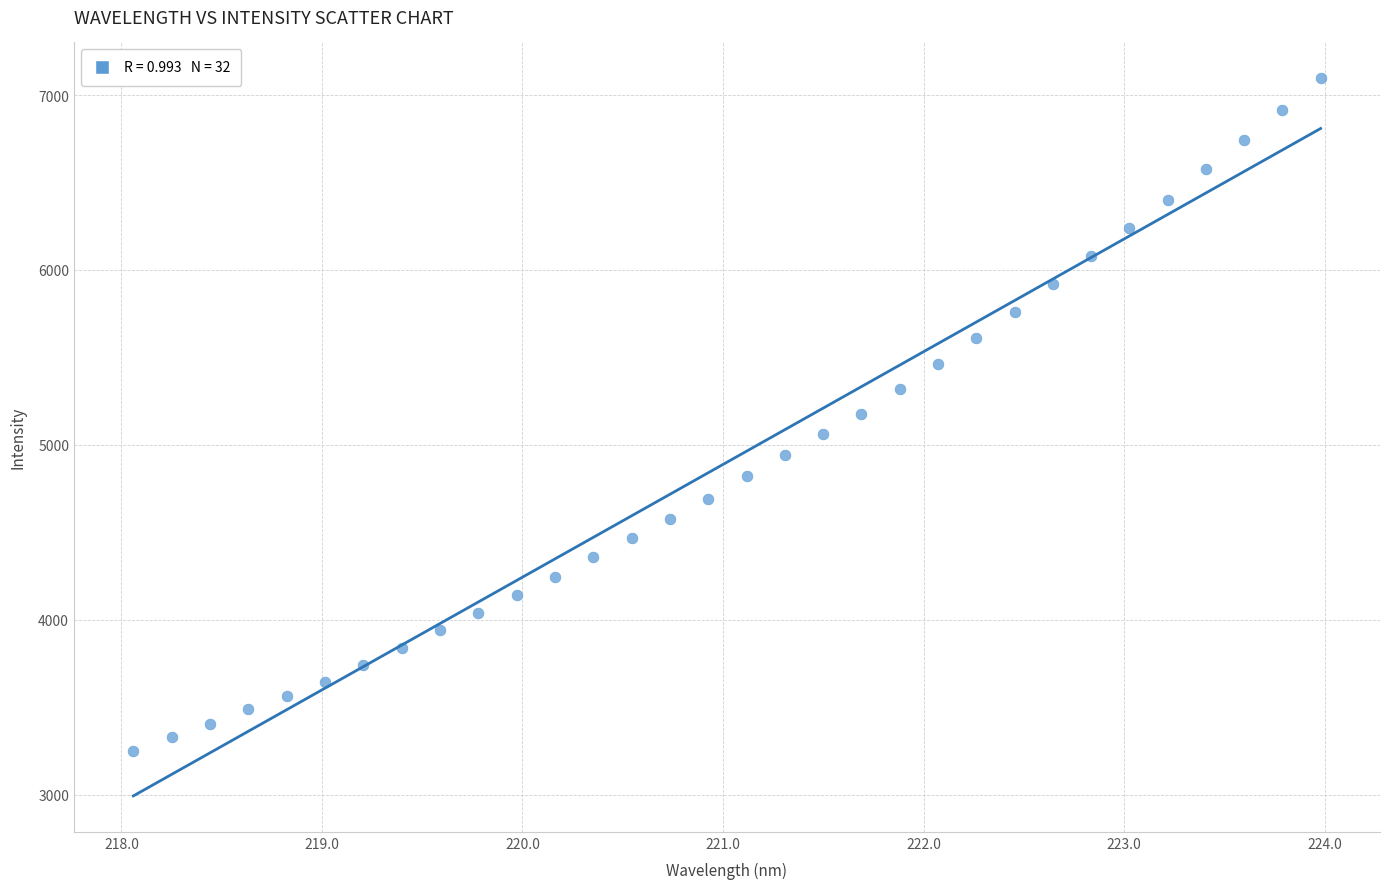

What is the range of Y values (max minus min)?

3842.7